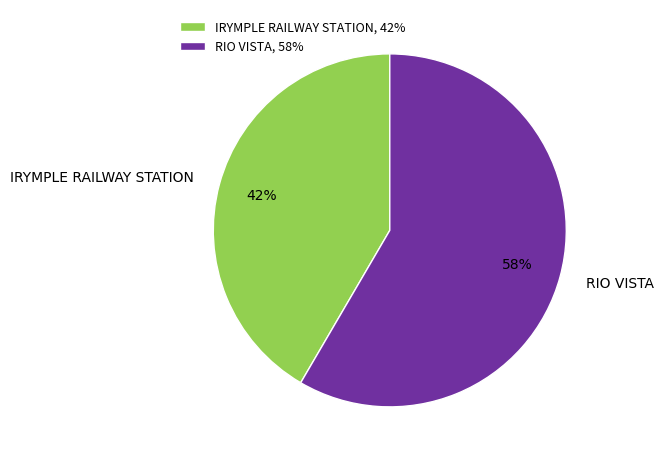

True or false: RIO VISTA accounts for 67% of the total.

False